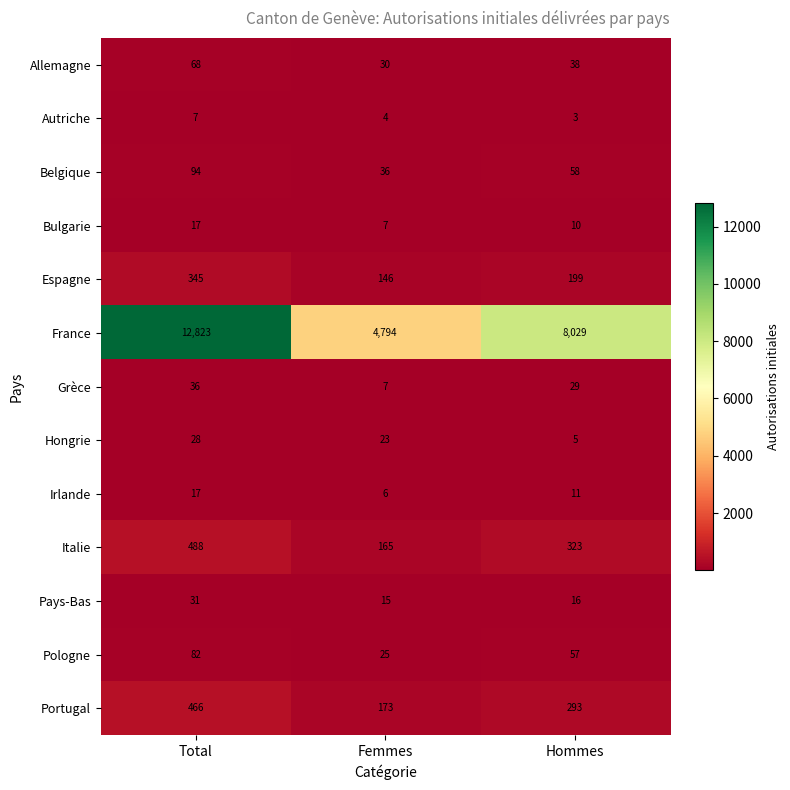

Is it true that Portugal equals 706 at Total?

False